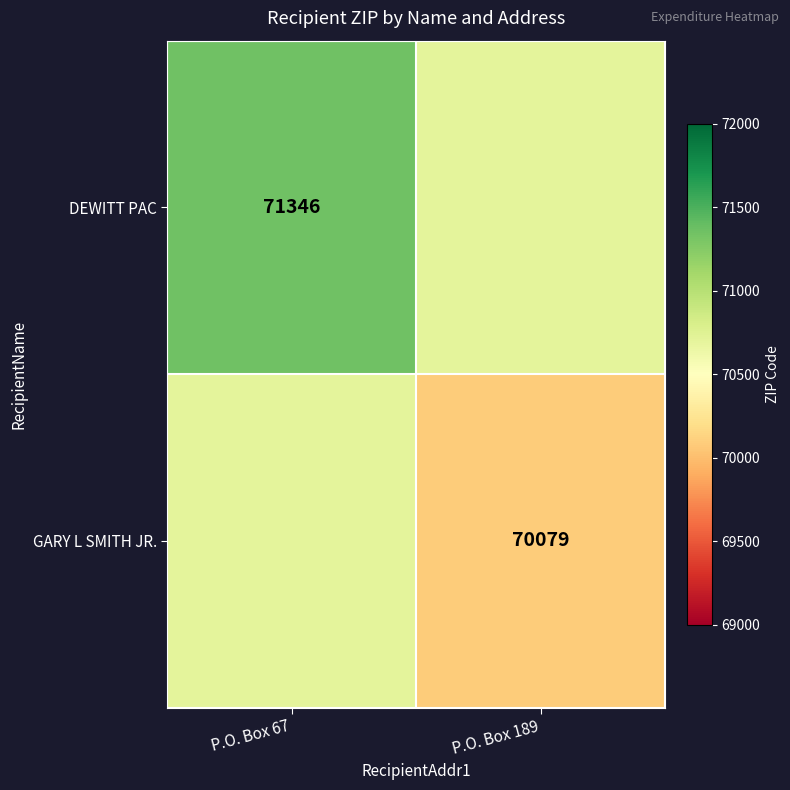

The value of DEWITT PAC at P.O. Box 67 is 71346. True or false?

True